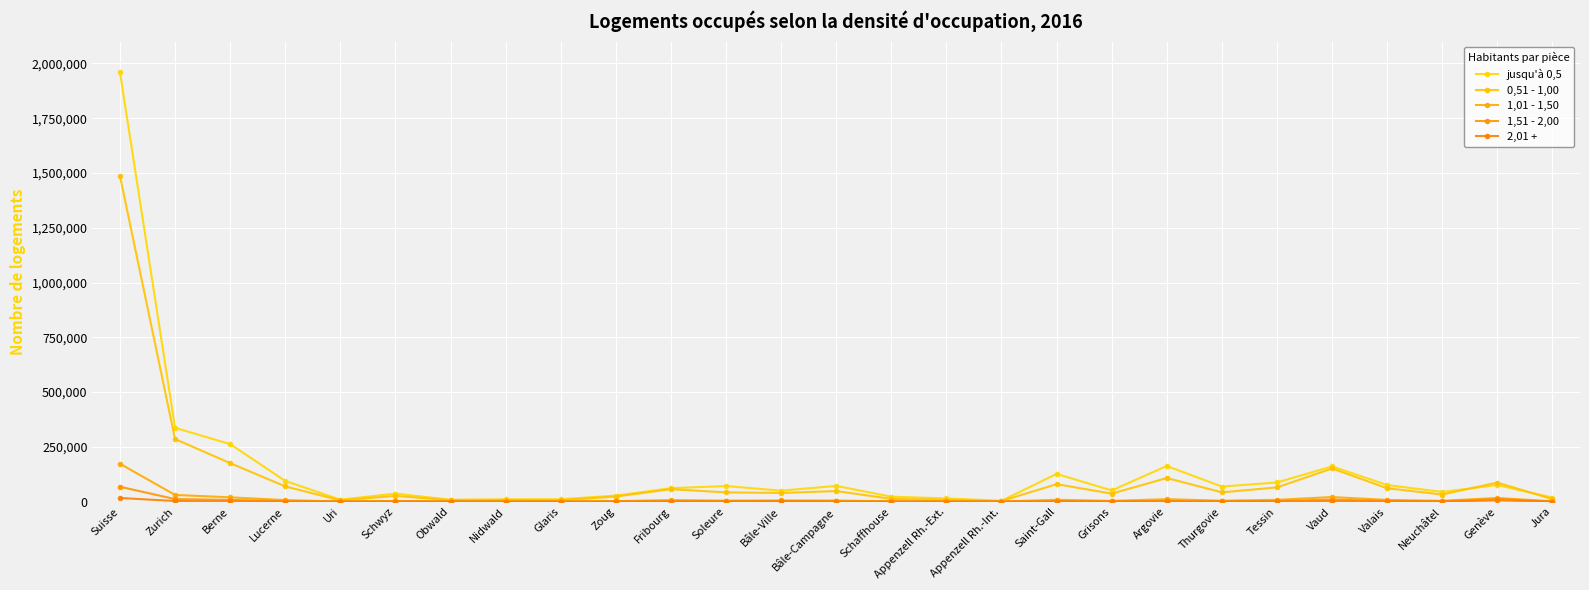

Is it true that jusqu'à 0,5 equals 563100 at Zurich?

False